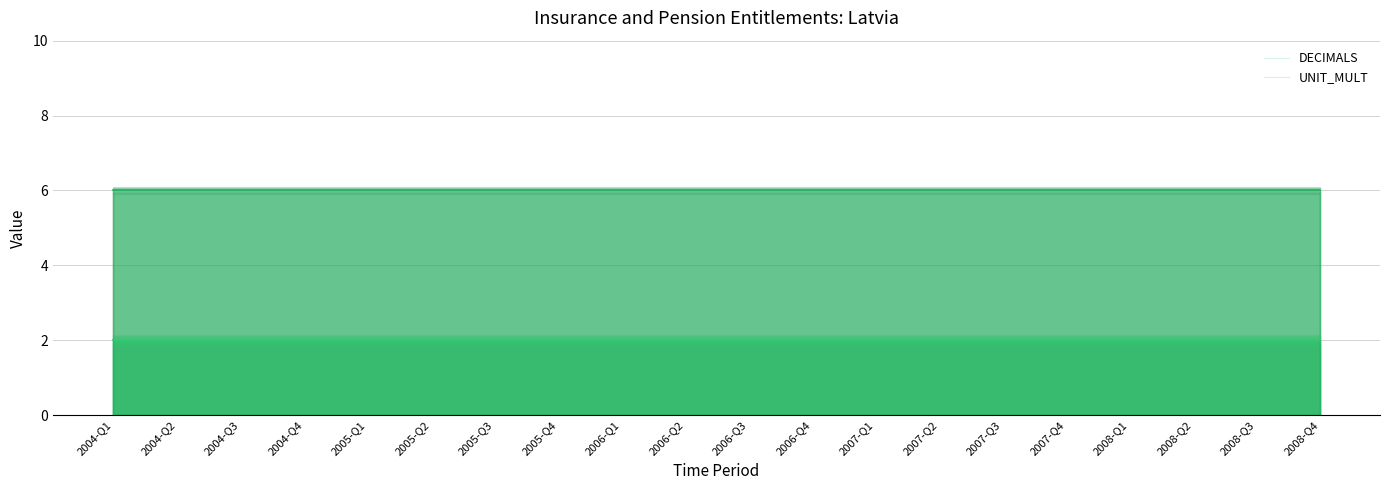

True or false: UNIT_MULT has more than 0 points higher than both neighbors.

False